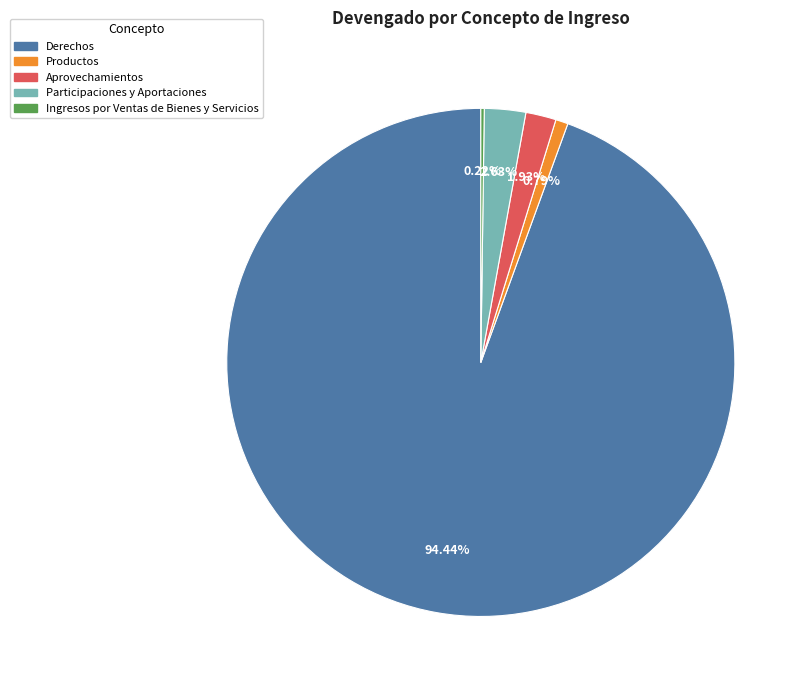

Combined, do Productos and Aprovechamientos account for over 50%?

No